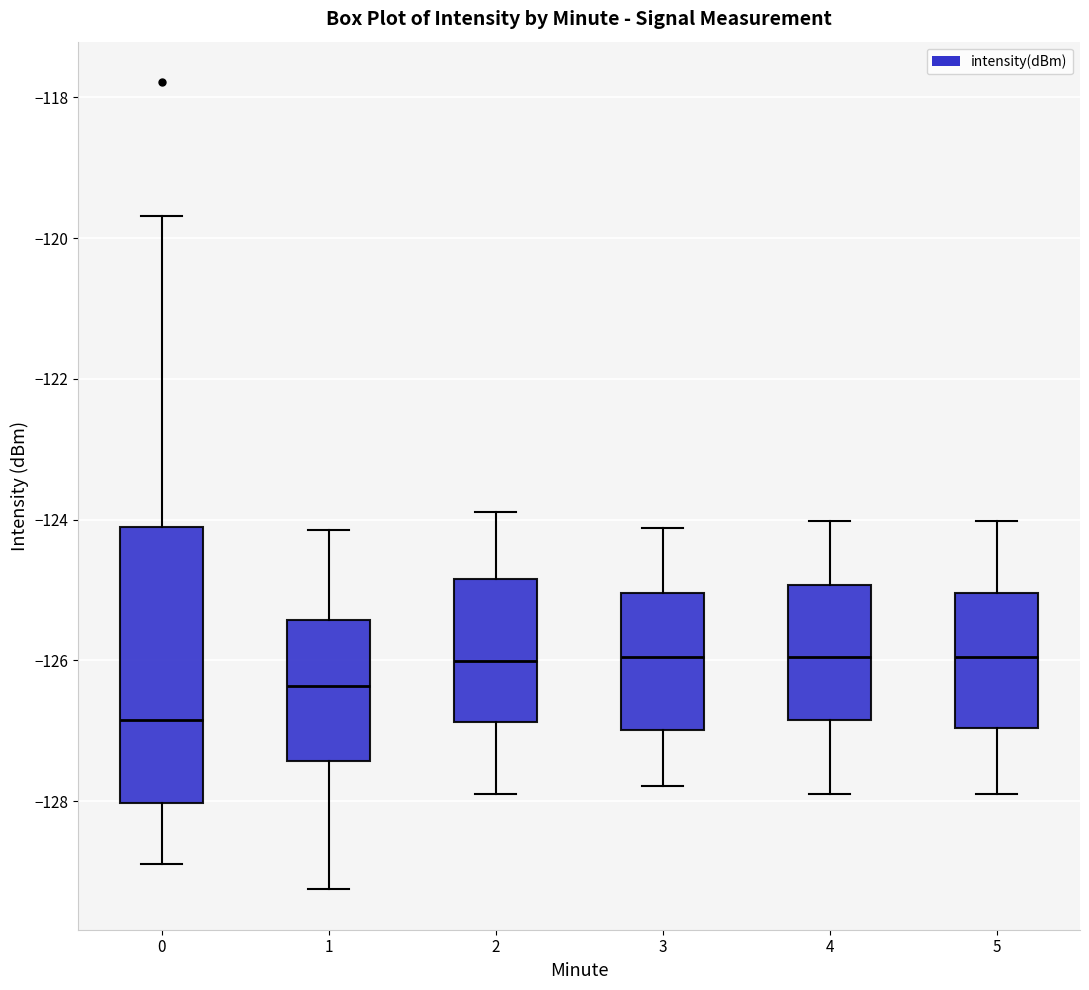

Reading left to right, read every box against the y-axis: the position of its median line, the range the box covers, and the ends of its whiskers. The values are not printed on the chart, so give them approximately, as read against the axis.

0: median -126.8, box -128.0 to -124.0, whiskers -128.8 to -119.6
1: median -126.4, box -127.4 to -125.4, whiskers -129.2 to -124.2
2: median -126.0, box -126.8 to -124.8, whiskers -128.0 to -123.8
3: median -126.0, box -127.0 to -125.0, whiskers -127.8 to -124.2
4: median -126.0, box -126.8 to -125.0, whiskers -128.0 to -124.0
5: median -126.0, box -127.0 to -125.0, whiskers -128.0 to -124.0